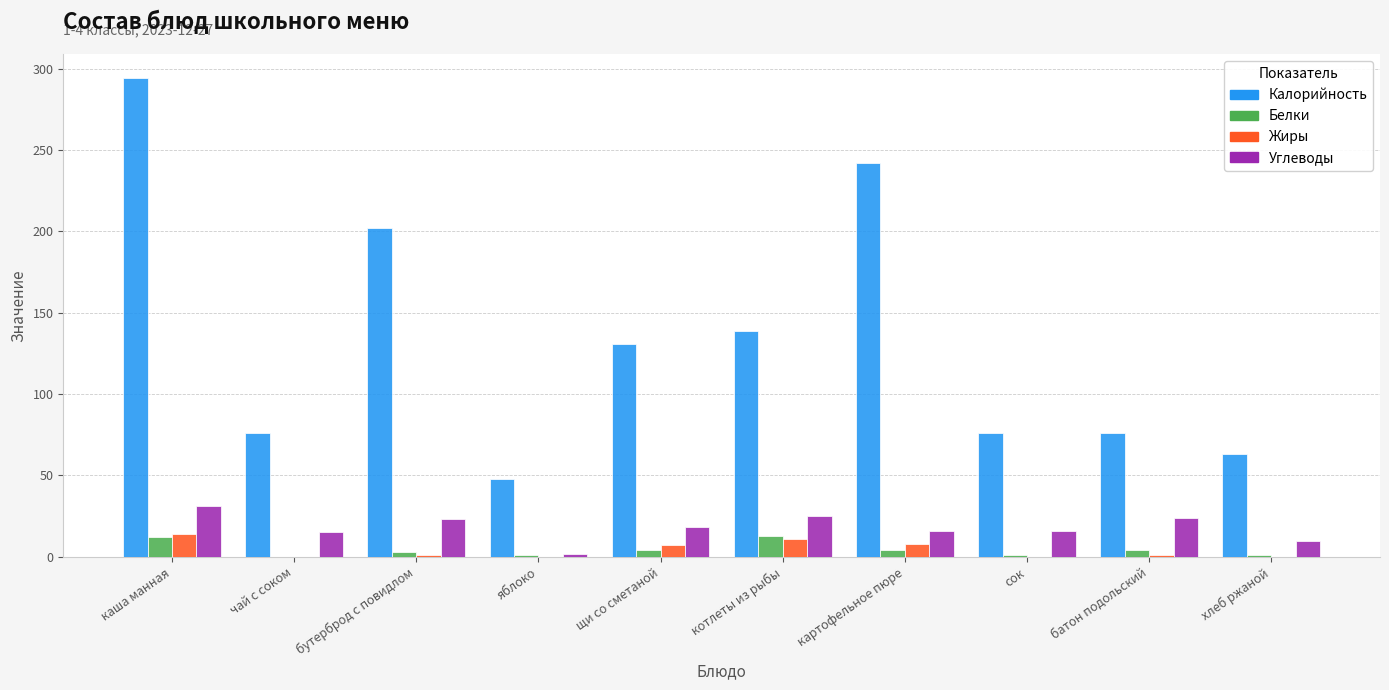

Between каша манная and котлеты из рыбы, which series saw the biggest shift?

Калорийность